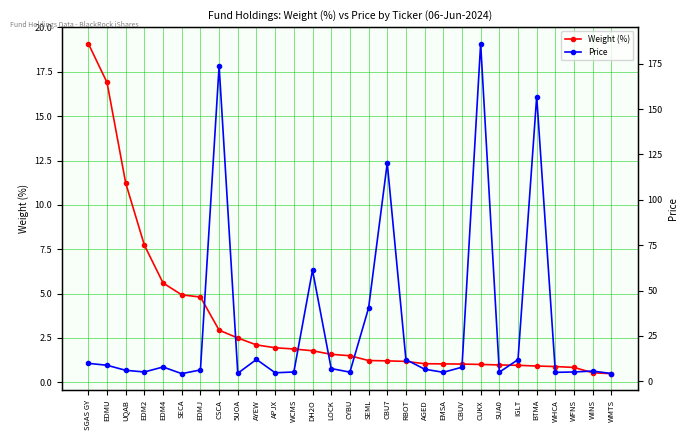

How many lines are shown in the chart?

2